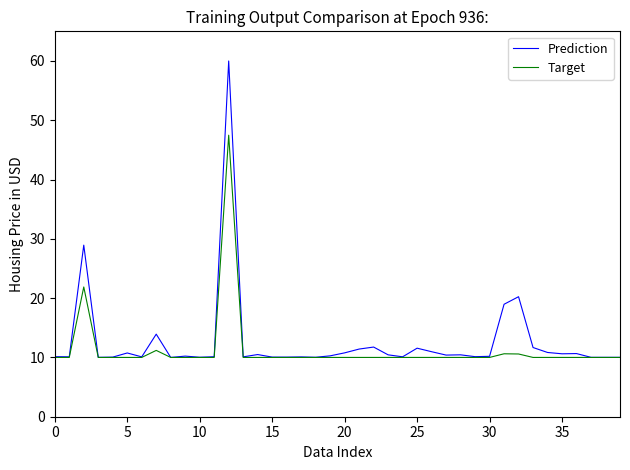

What is the highest value of the Prediction series?

60.0